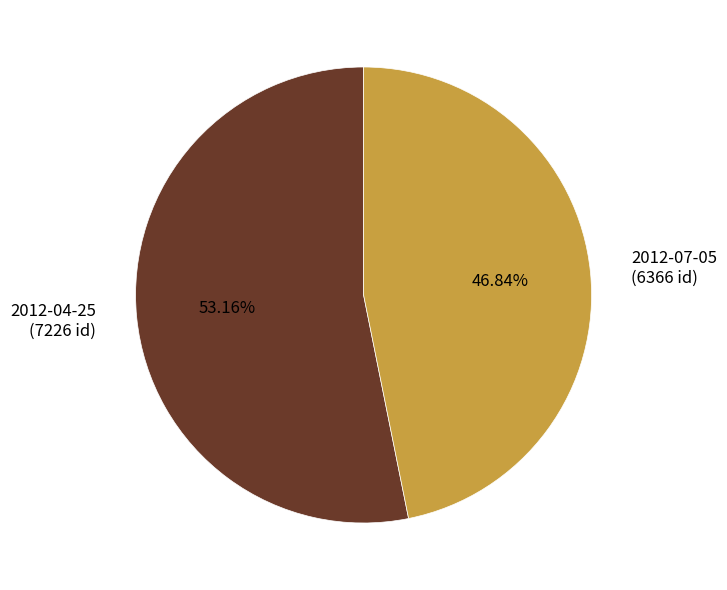

Which category has the smallest portion of the pie?

2012-07-05 (6366 id)